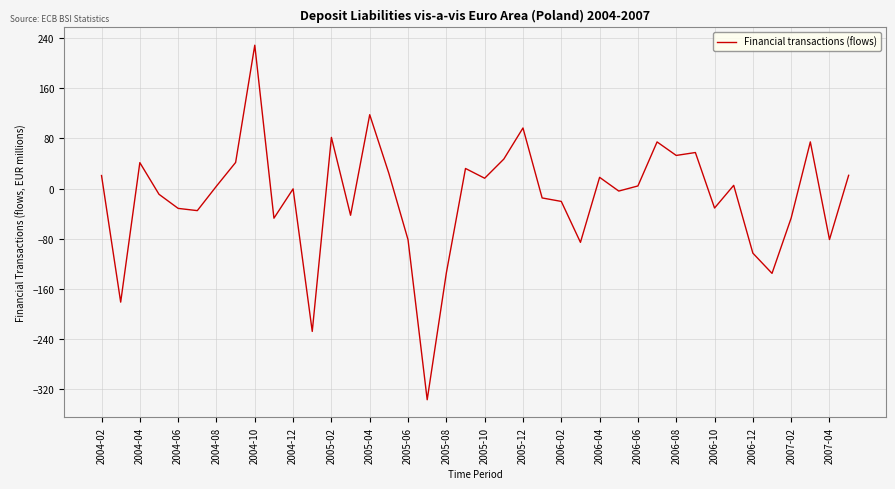

What is the minimum value shown in the chart?

-337.1